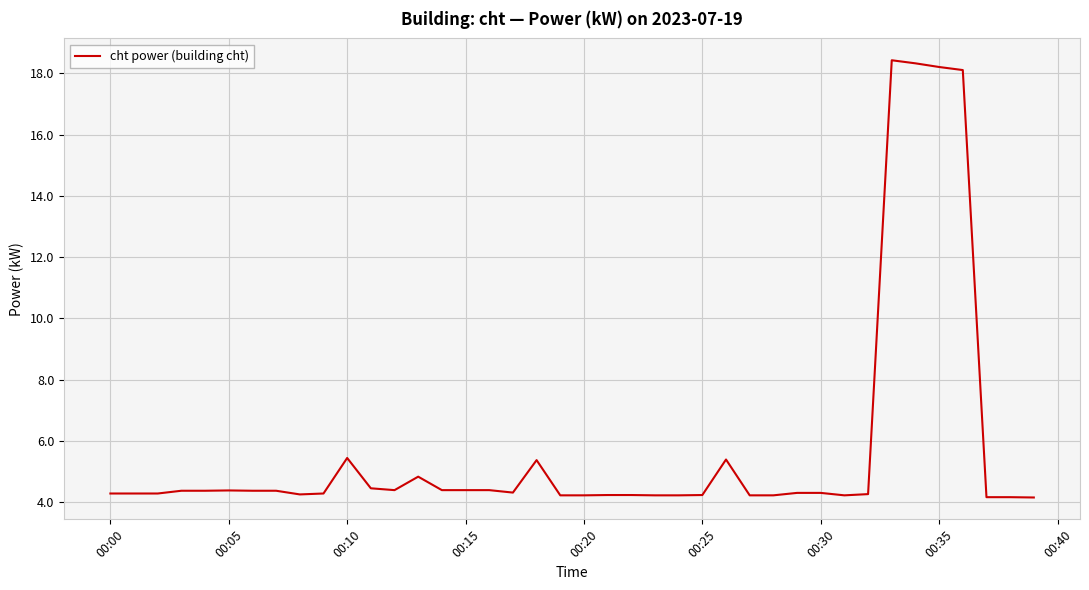

What is the greatest value displayed?

18.4